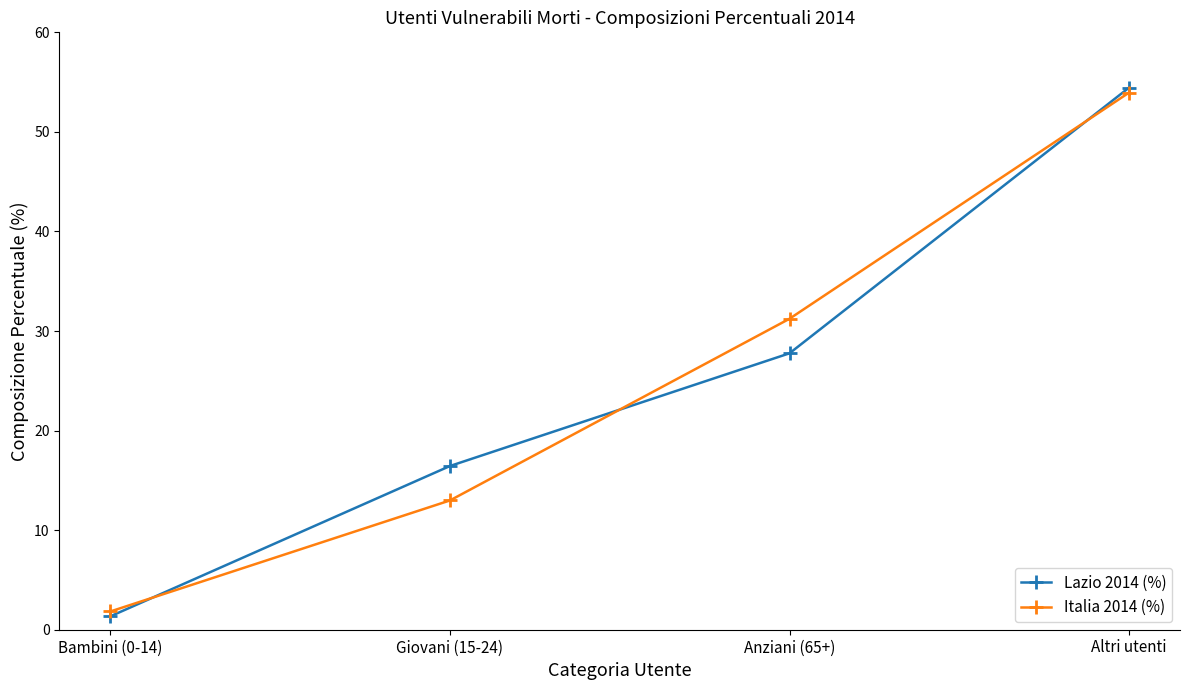

What is the difference between the maximum and second lowest values in the Italia 2014 (%) series?

41.0